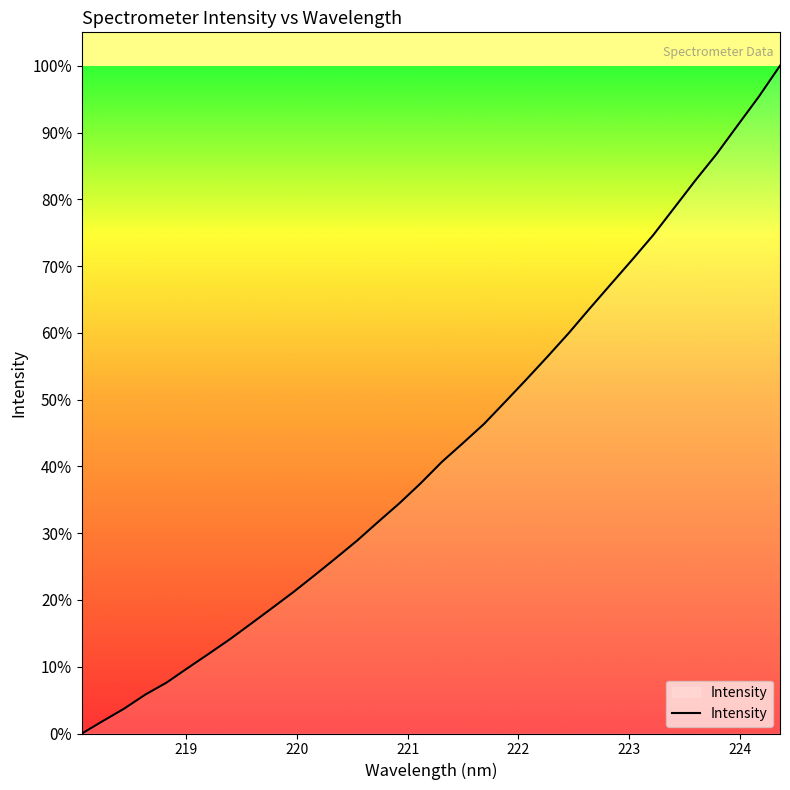

How many lines are shown in the chart?

1